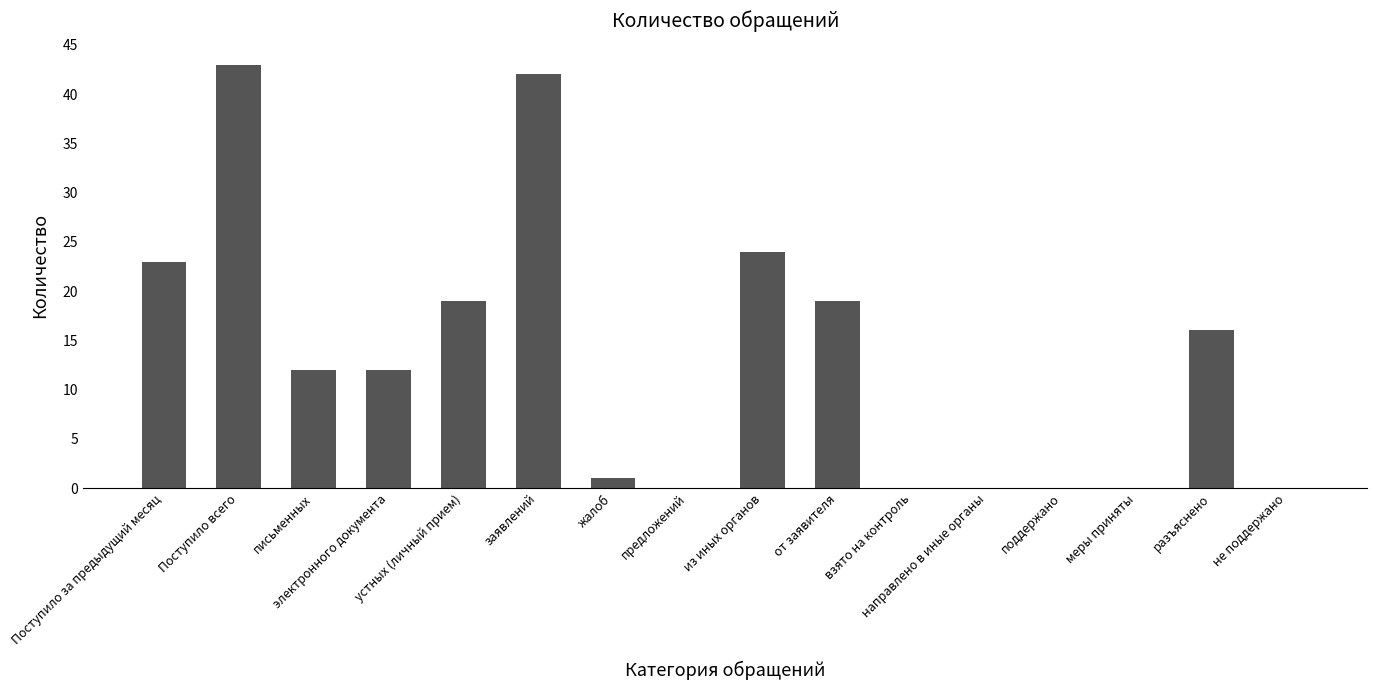

Count the number of categories in the chart.

16